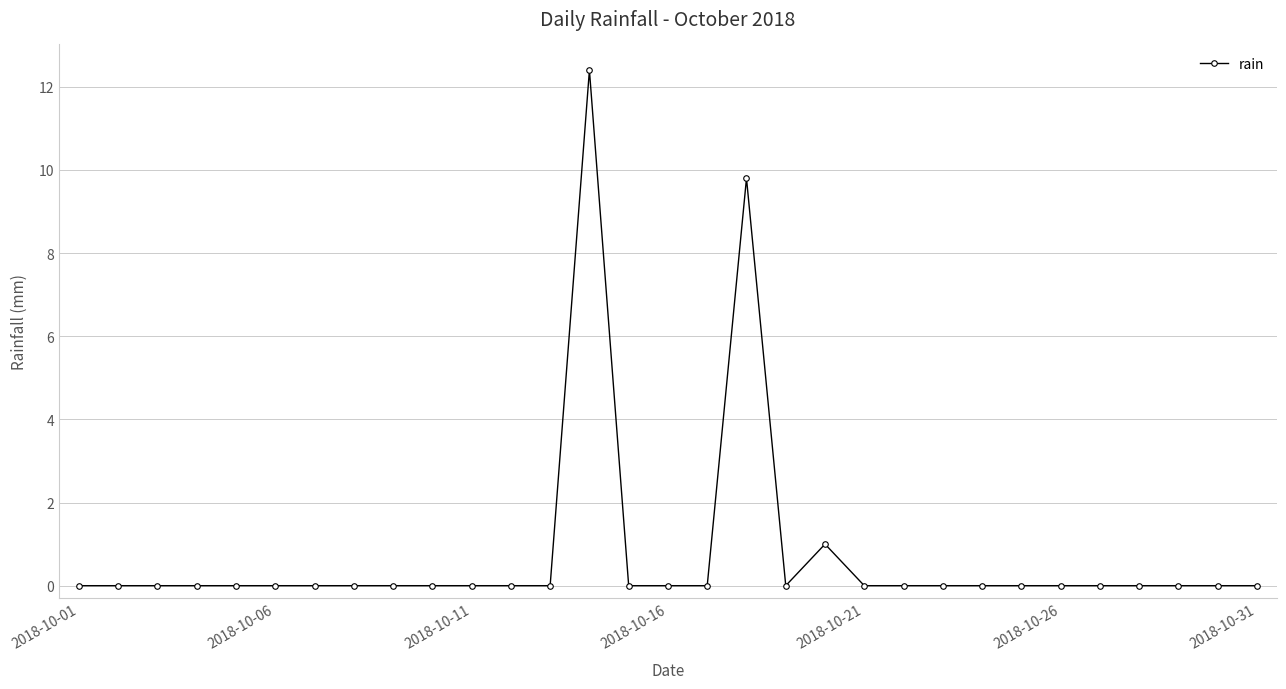

True or false: there are more than 1 points higher than both neighbors.

True